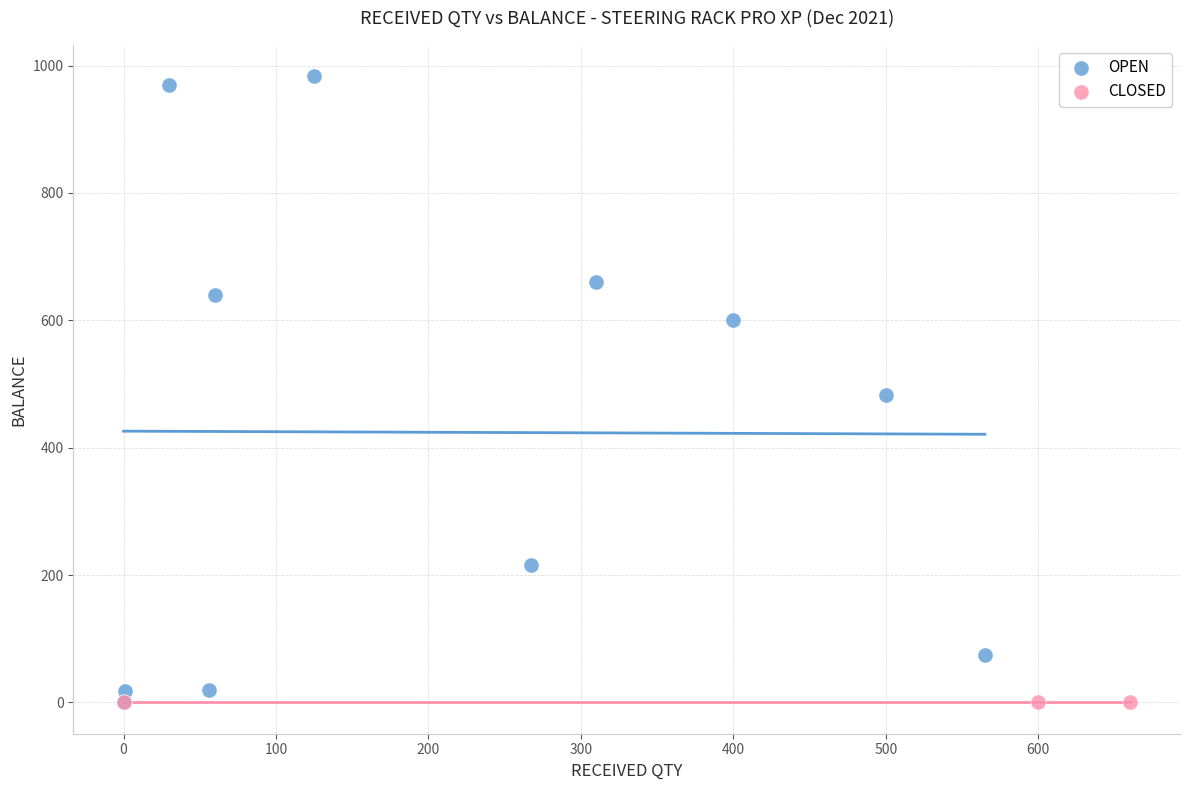

Which series reaches the maximum Y coordinate?

OPEN